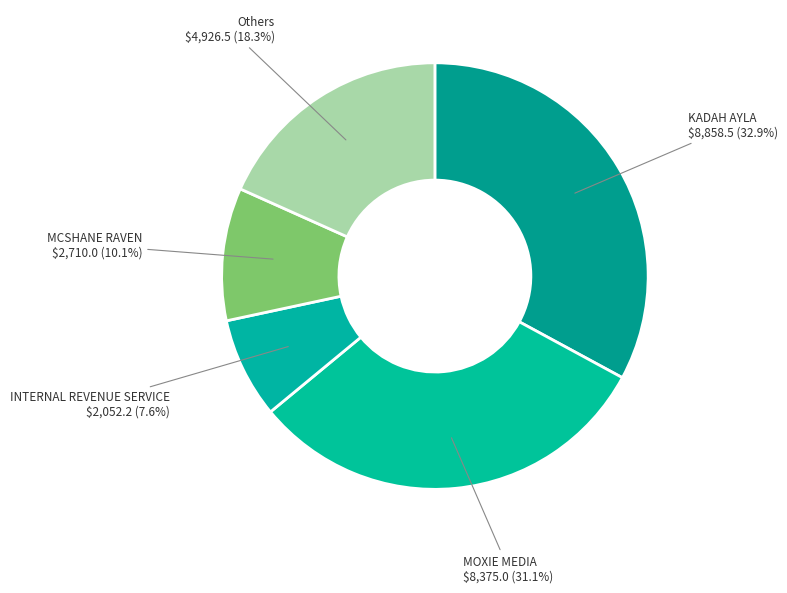

Count the number of slices in the pie.

5